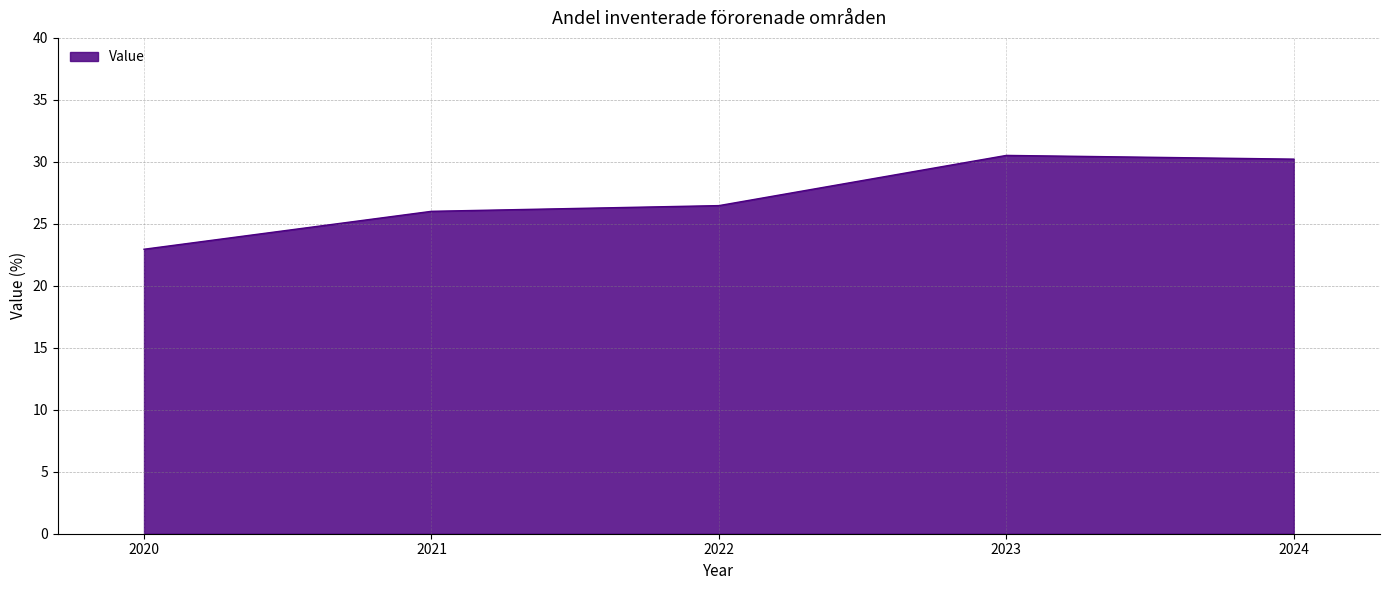

Count the number of data series in this chart.

1